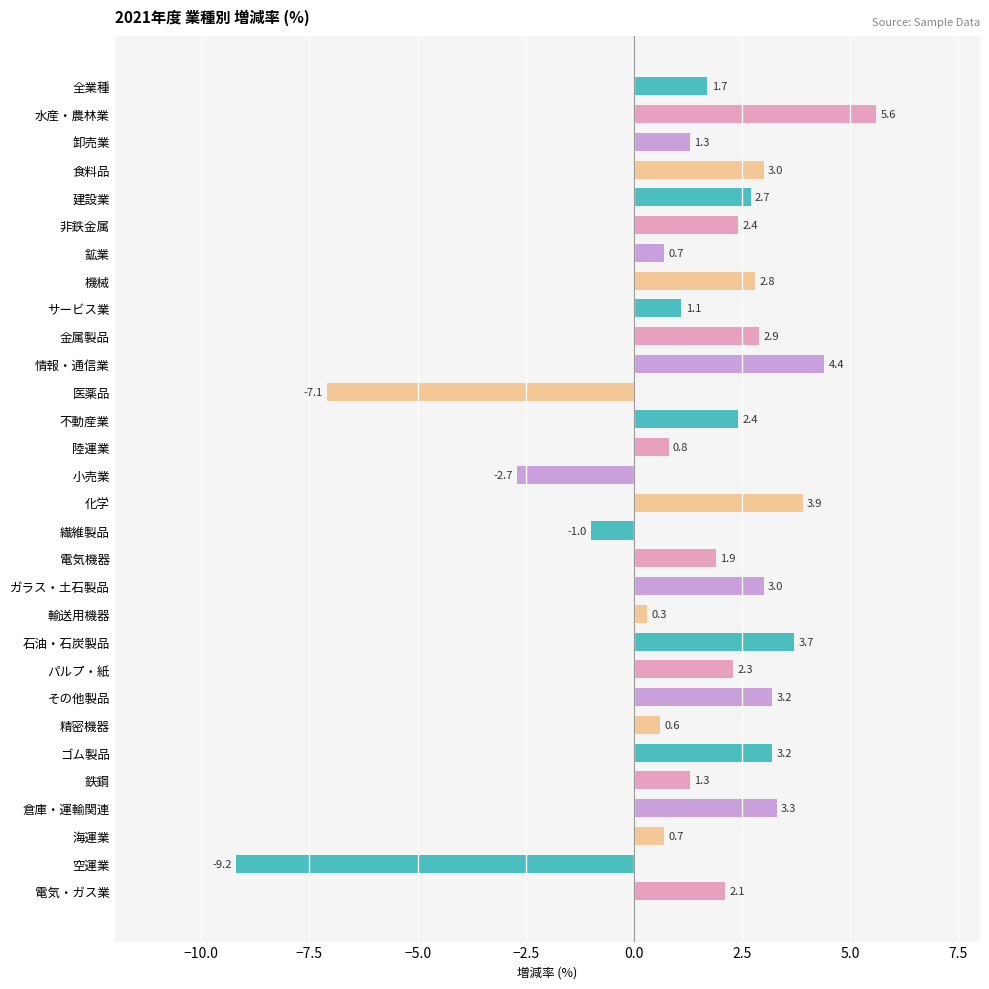

What is the difference between the maximum and second lowest values?

12.7